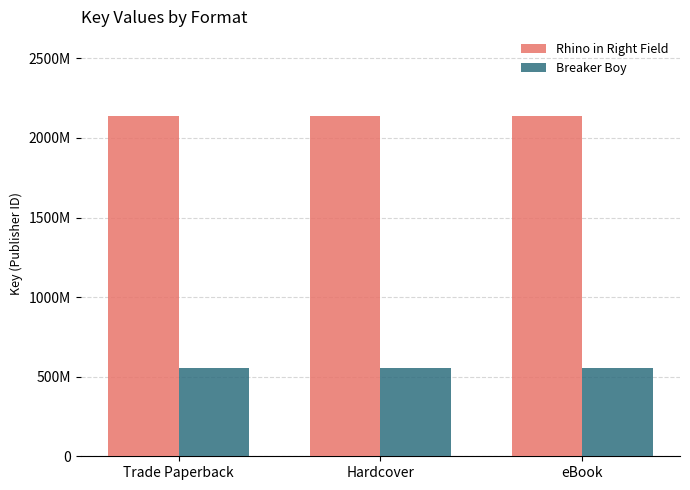

Rank the categories by Breaker Boy value from highest to lowest.

Trade Paperback, Hardcover, eBook